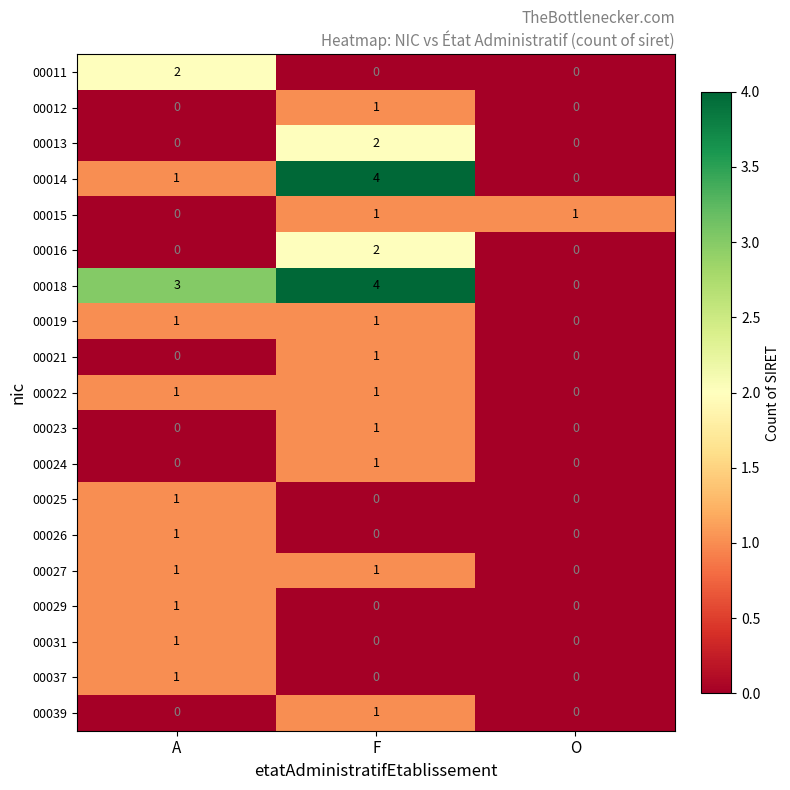

Which category has the highest value in the 00013 series?

F